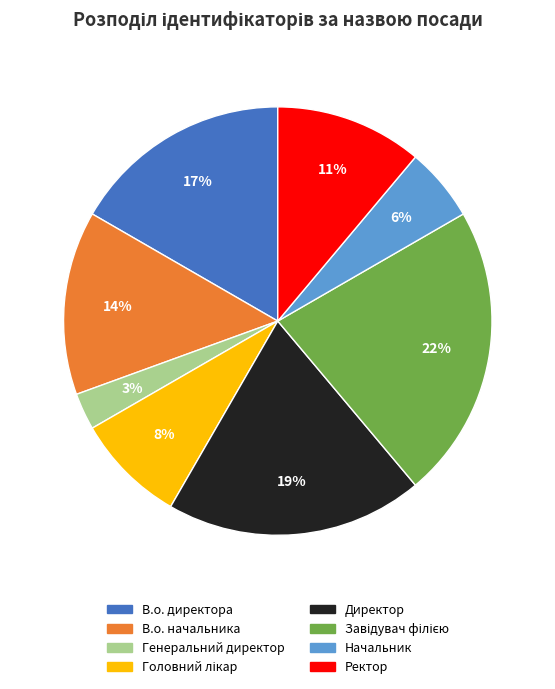

Does Генеральний директор represent more than half of the total?

No